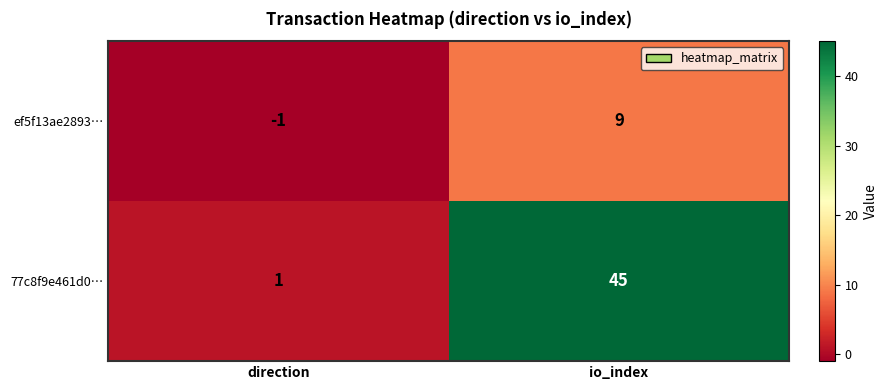

At which category is the sum across all series the highest?

io_index